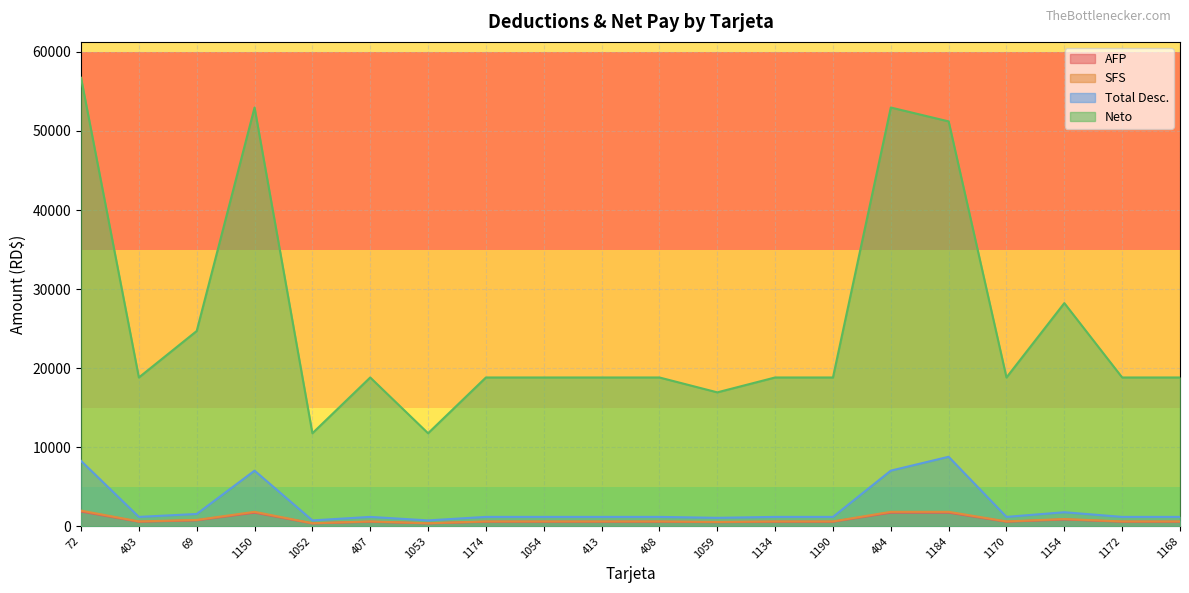

Reading left to right, extract all data points from this chart.

AFP: 1865.5	574.0	753.4	1722.0	358.8	574.0	358.8	574.0	574.0	574.0	574.0	516.6	574.0	574.0	1722.0	1722.0	574.0	861.0	574.0	574.0
SFS: 1976.0	608.0	798.0	1824.0	380.0	608.0	380.0	608.0	608.0	608.0	608.0	547.2	608.0	608.0	1824.0	1824.0	608.0	912.0	608.0	608.0
Total Desc.: 8269.1	1182.0	1551.4	7032.7	738.8	1182.0	738.8	1182.0	1182.0	1182.0	1182.0	1063.8	1182.0	1182.0	7032.7	8788.5	1182.0	1773.0	1182.0	1182.0
Neto: 56730.9	18818.0	24698.6	52967.3	11761.2	18818.0	11761.2	18818.0	18818.0	18818.0	18818.0	16936.2	18818.0	18818.0	52967.3	51211.6	18818.0	28227.0	18818.0	18818.0